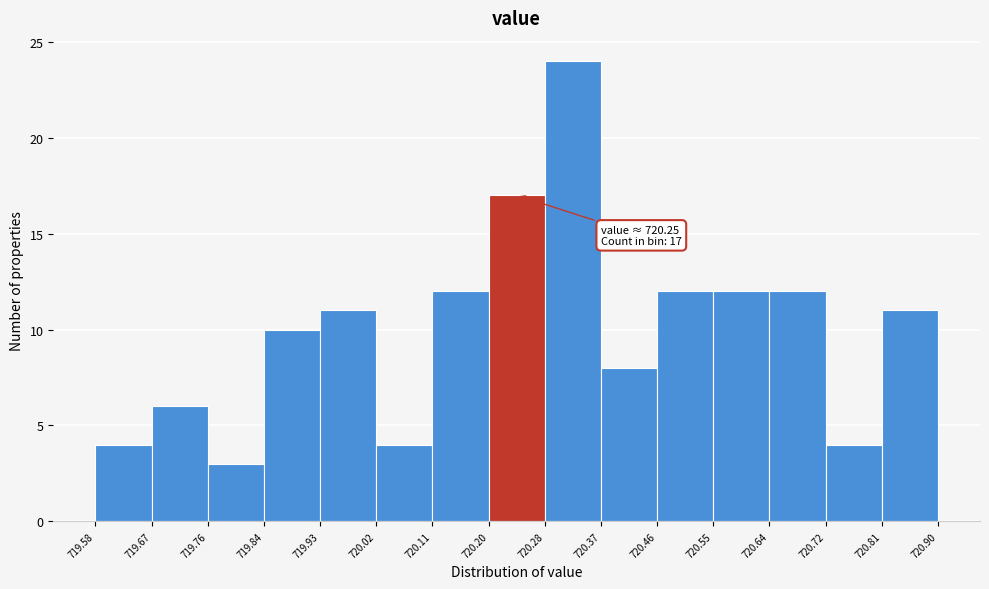

Over which range of the x-axis is the bar tallest?

720.28 to 720.37